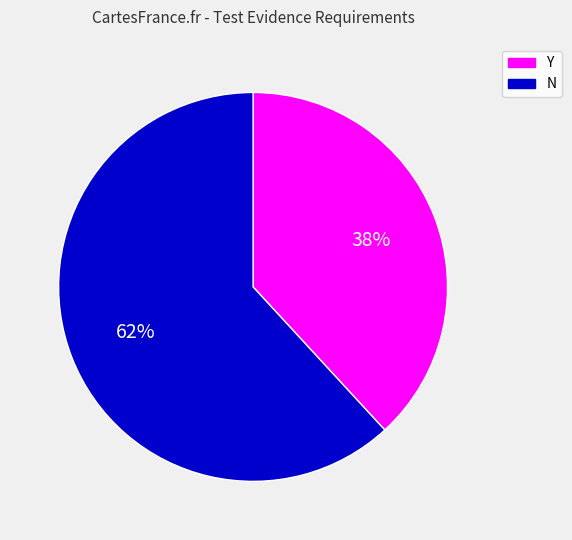

Count the number of slices in the pie.

2